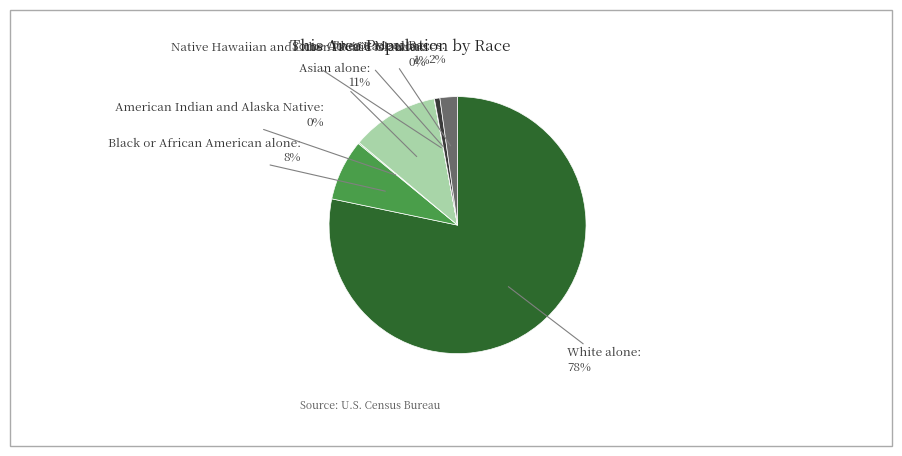

To the nearest percent, what is the average slice percentage?

14%